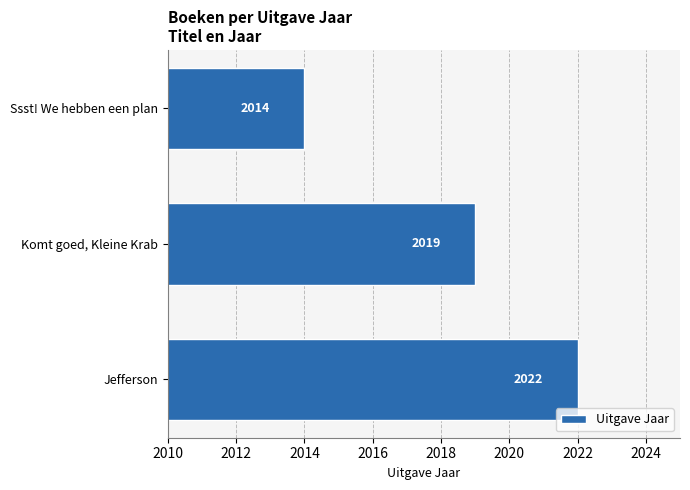

What is the change in value from Jefferson to Ssst! We hebben een plan?

-8